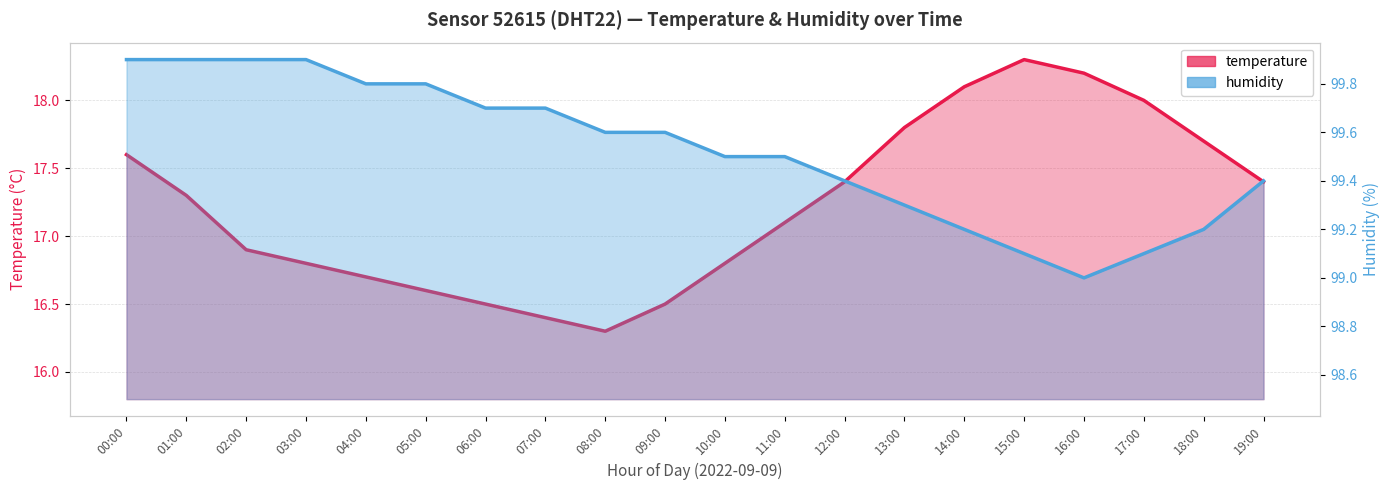

Where is temperature nearest to the value 17?

02:00